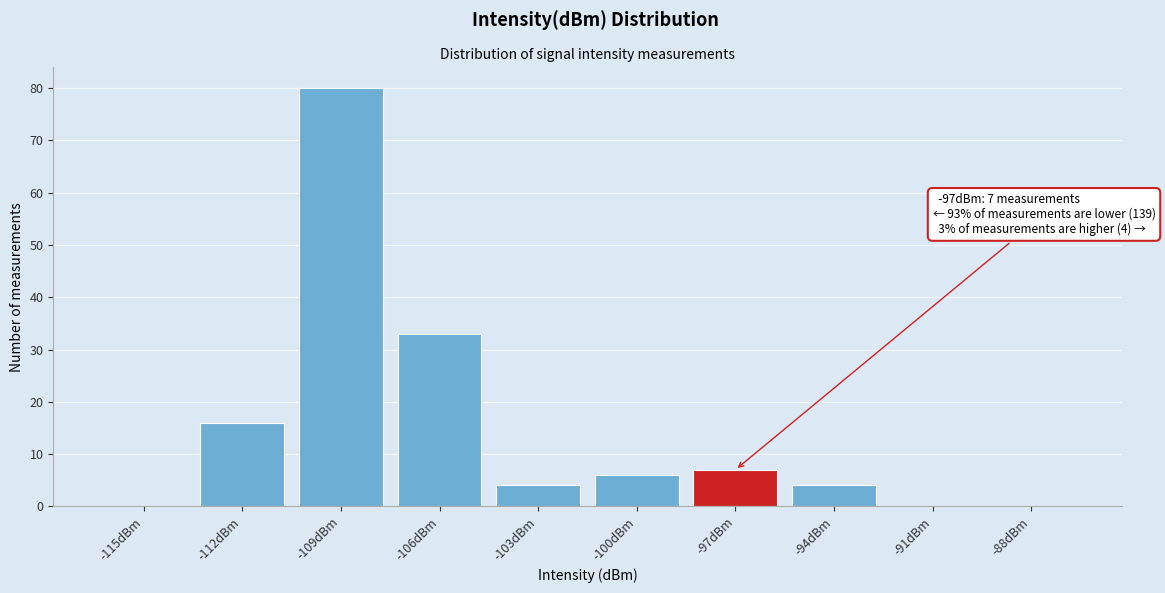

Reading left to right, list all the values displayed in this chart.

-115dBm=0	-112dBm=16	-109dBm=80	-106dBm=33	-103dBm=4	-100dBm=6	-97dBm=7	-94dBm=4	-91dBm=0	-88dBm=0